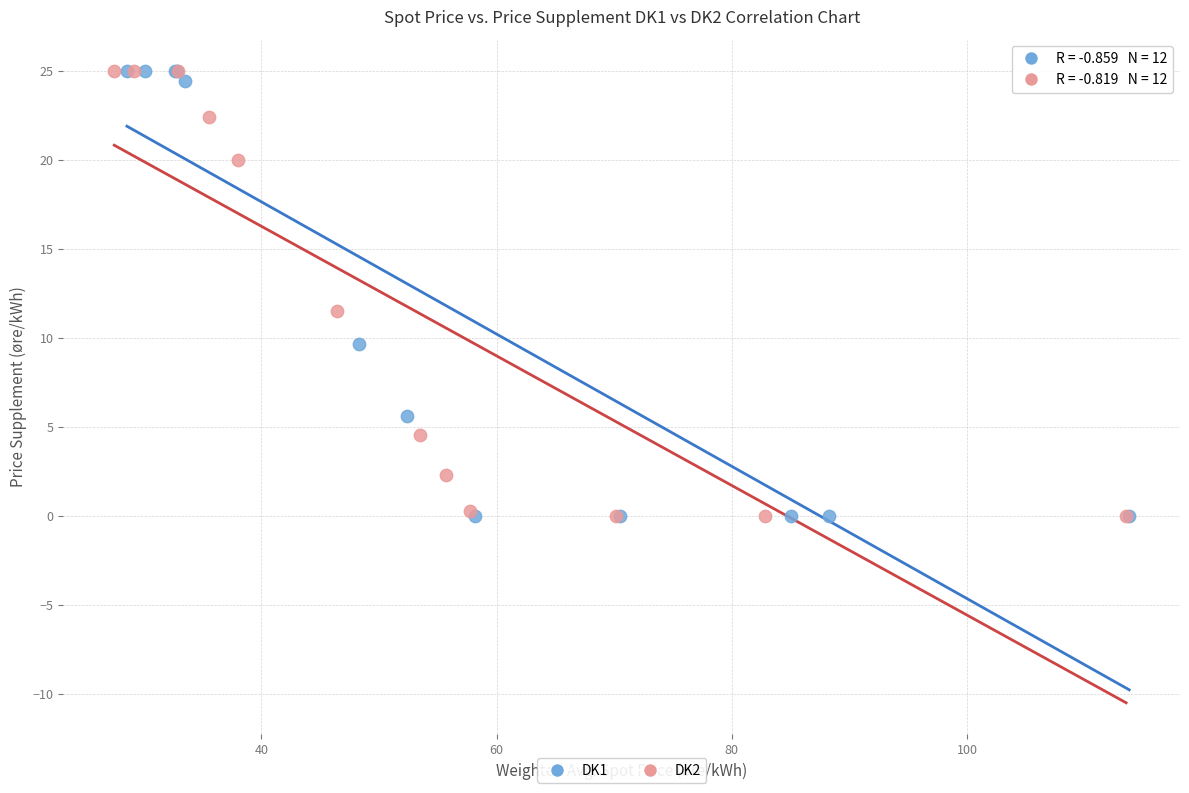

What are all the series names shown in the legend?

DK1, DK2